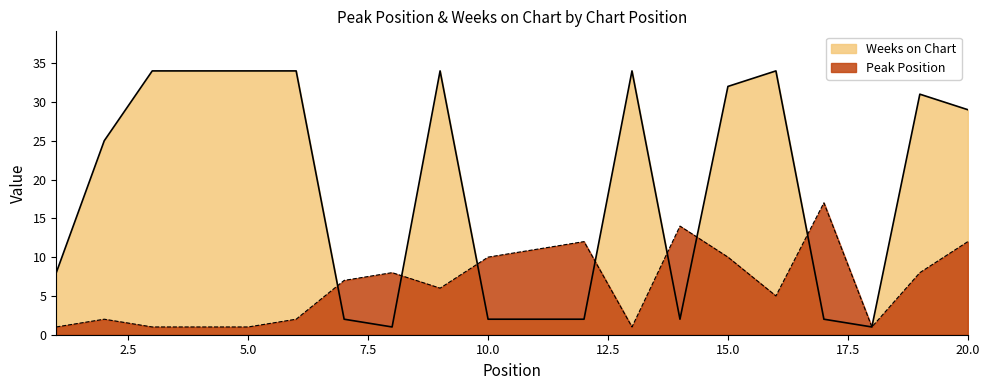

Rank the series by their average value, from highest to lowest.

Weeks on Chart, Peak Position